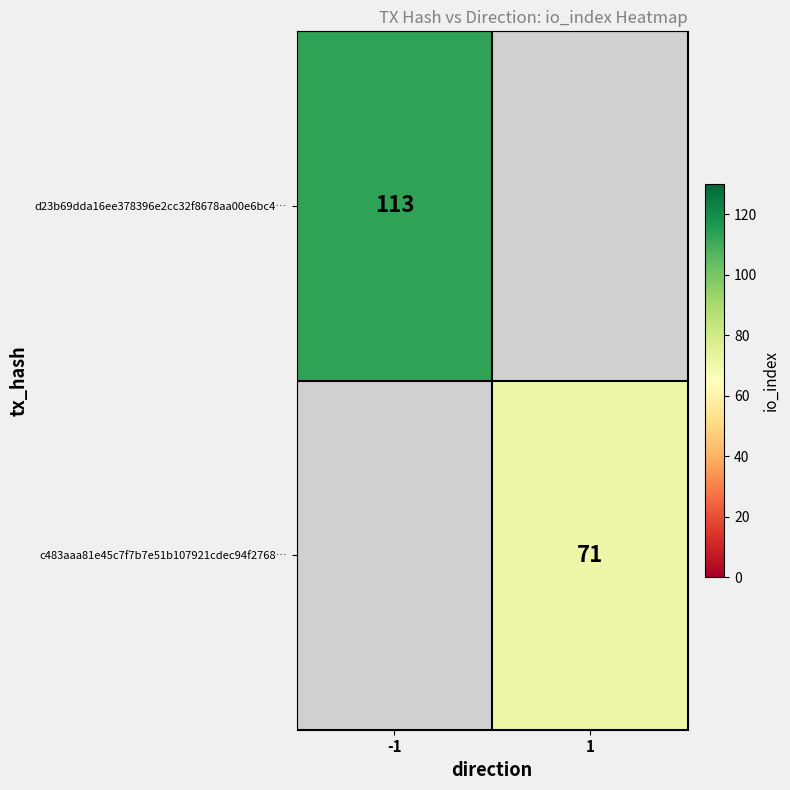

How many categories are shown in the chart?

2